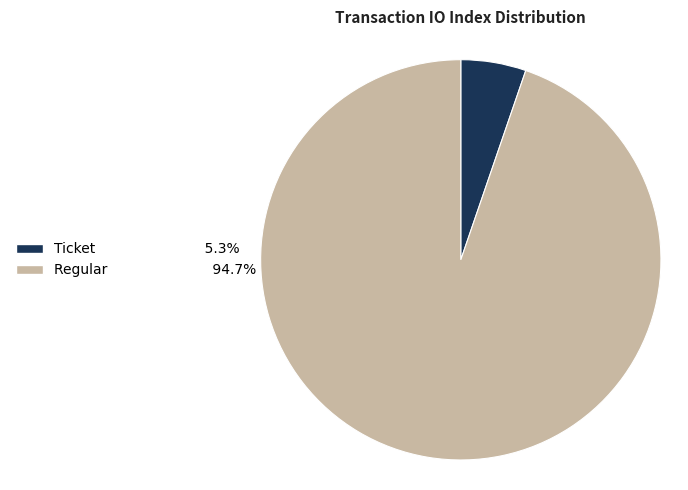

Is there any slice that represents more than half of the pie?

Yes